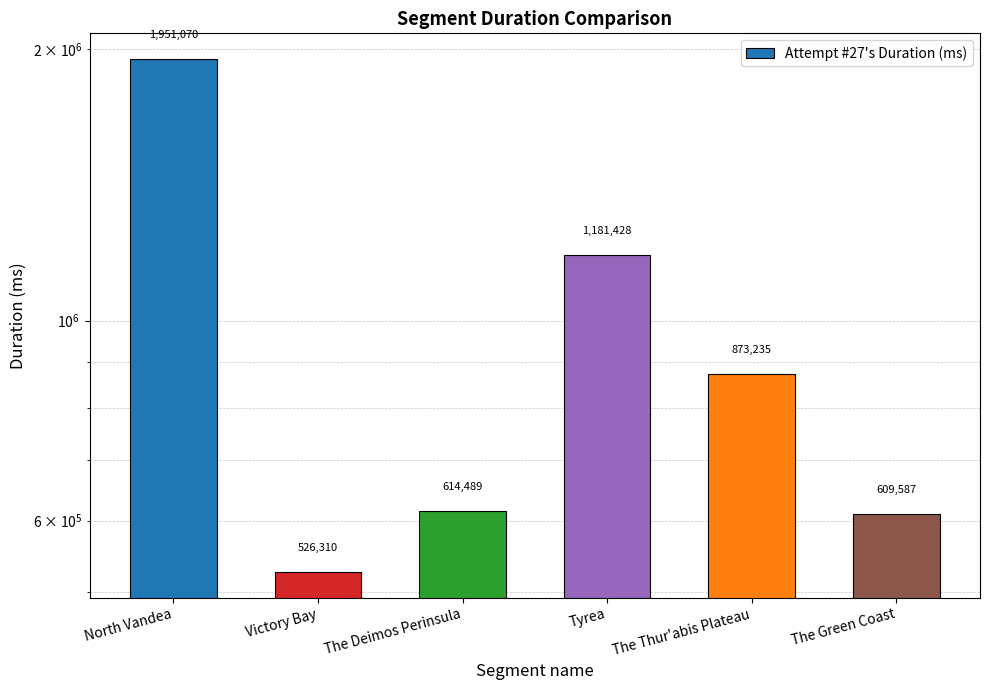

Reading right to left, transcribe all the data shown in this chart.

609587	873235	1181428	614489	526310	1951070